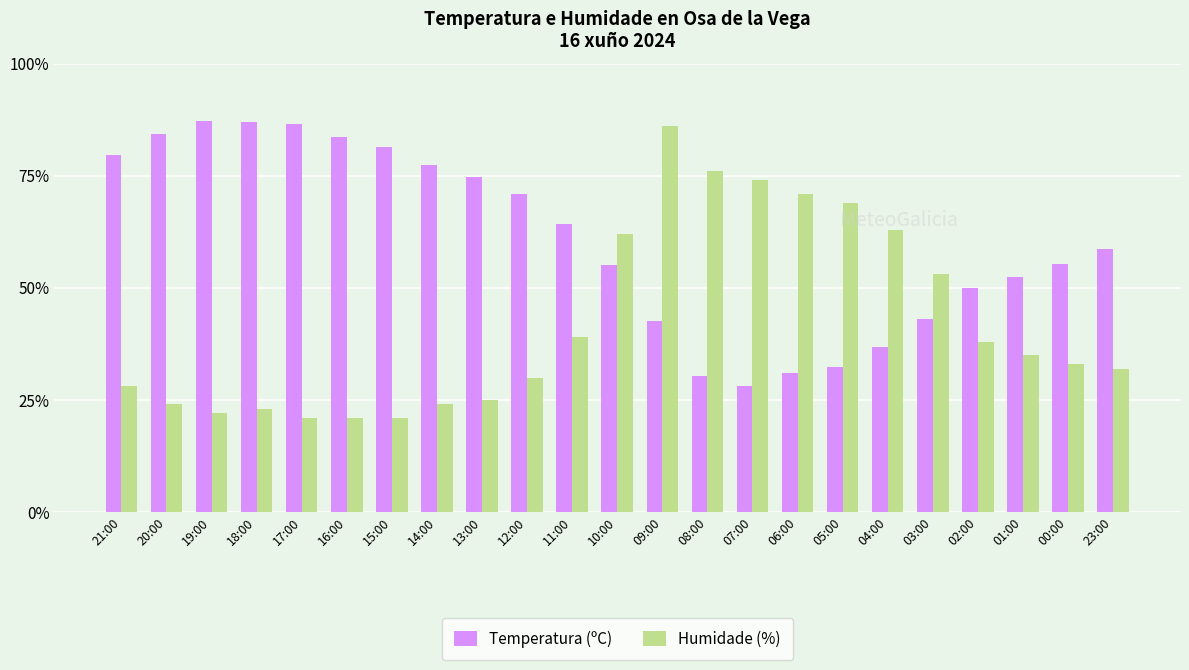

List the series in order of their overall mean, lowest first.

Humidade (%), Temperatura (ºC)